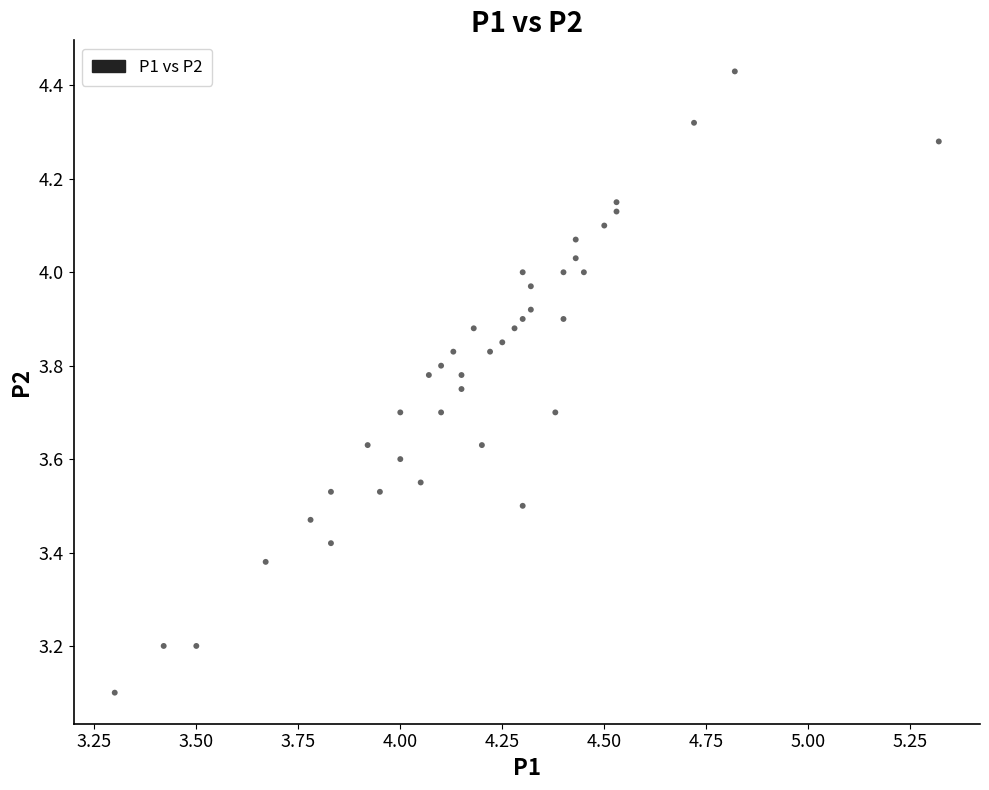

What Y value in the scatter plot is closest to 3?

3.1